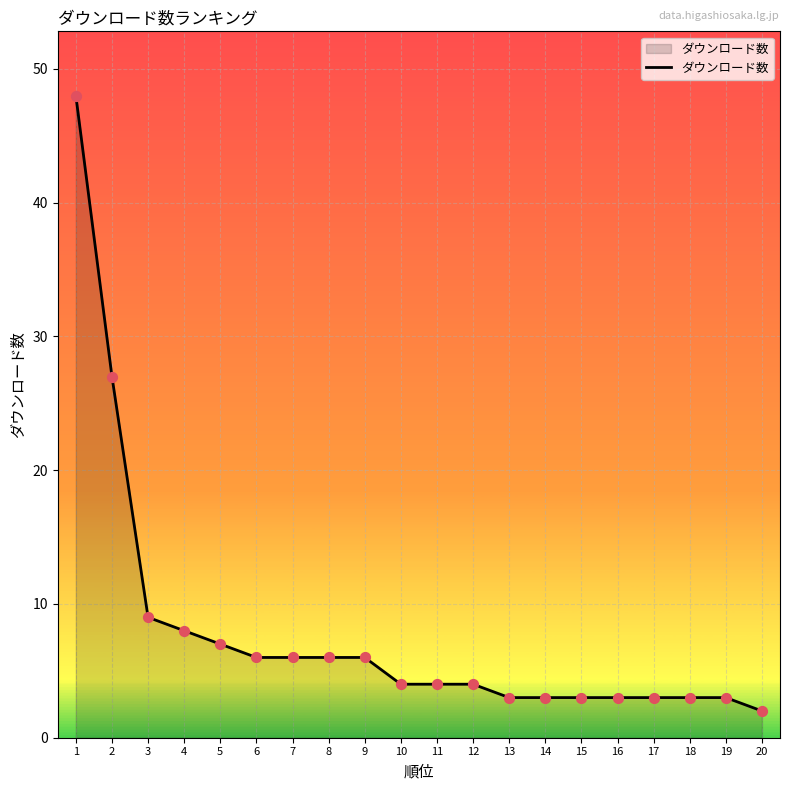

Which has a higher value, 10 or 3?

3